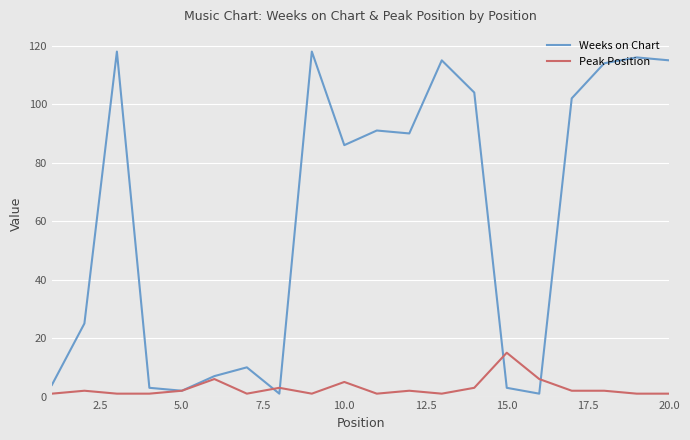

What are all the series names shown in the legend?

Weeks on Chart, Peak Position